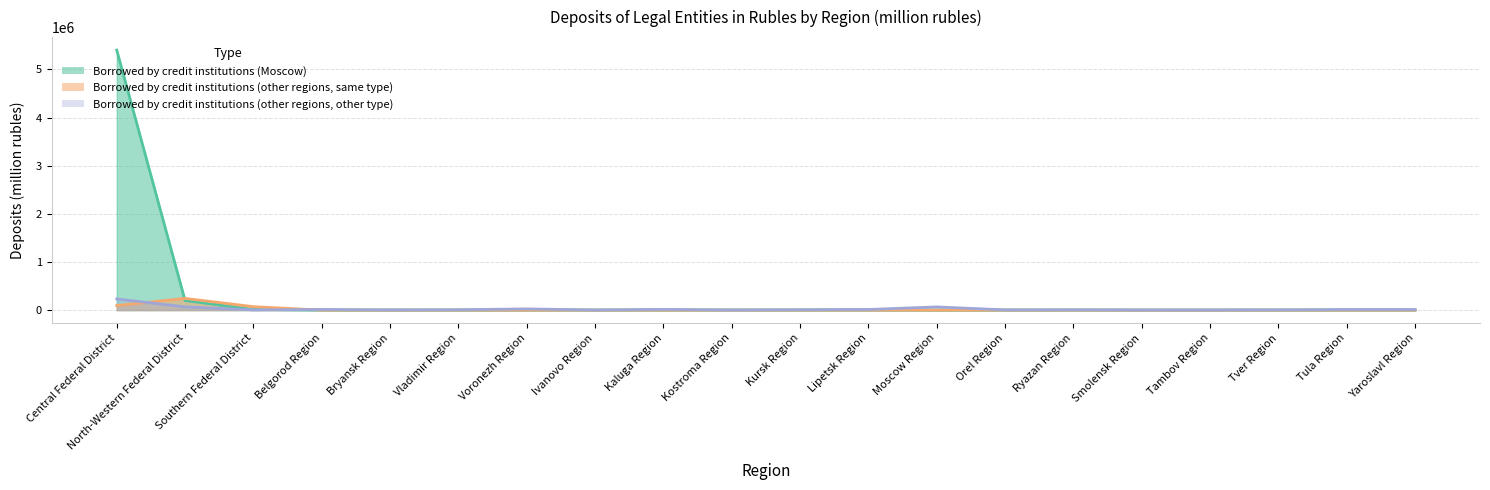

At how many categories does at least one series exceed 1061248?

1